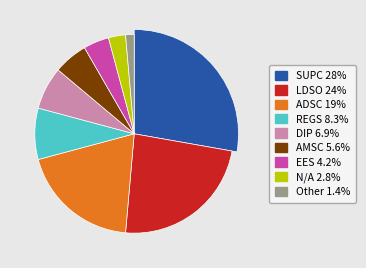

Combined, do ADSC and EES account for over 50%?

No